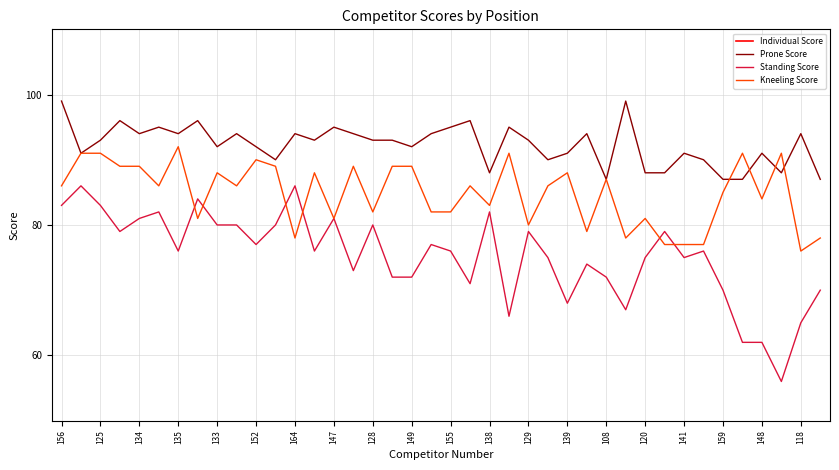

True or false: Individual Score and Standing Score intersect in this chart.

False